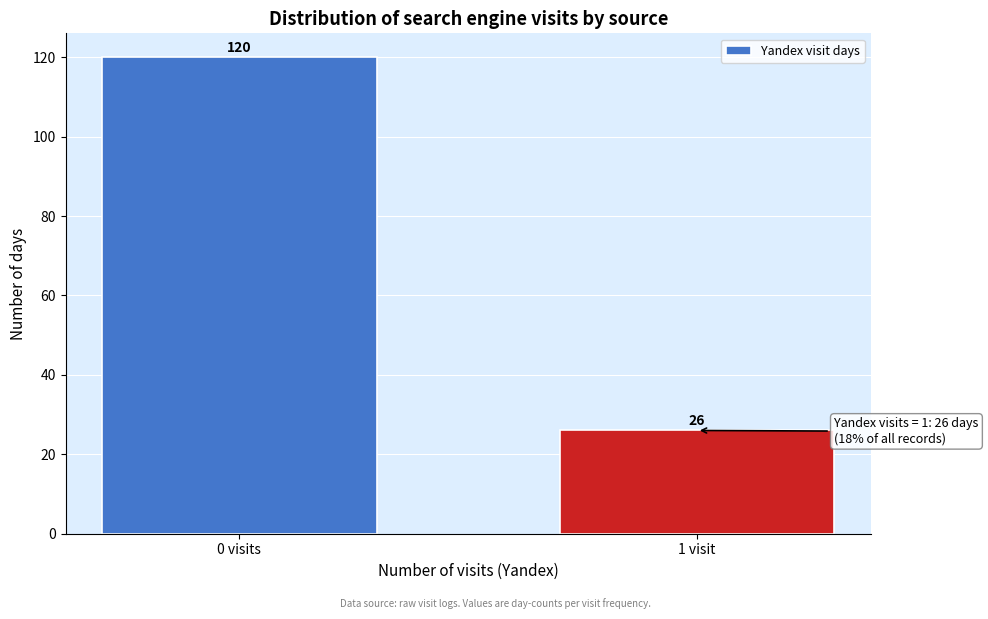

Reading right to left, extract all data points from this chart.

1 visit=26	0 visits=120